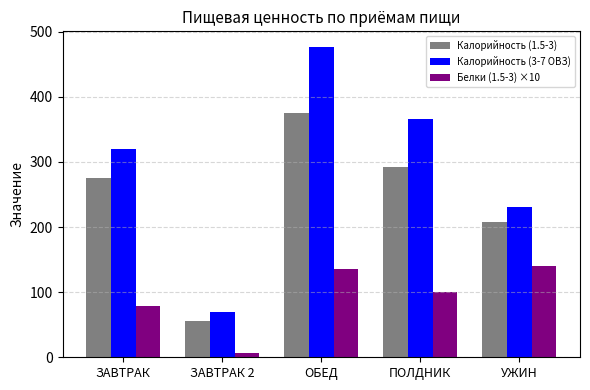

How many bars are there in each group?

3